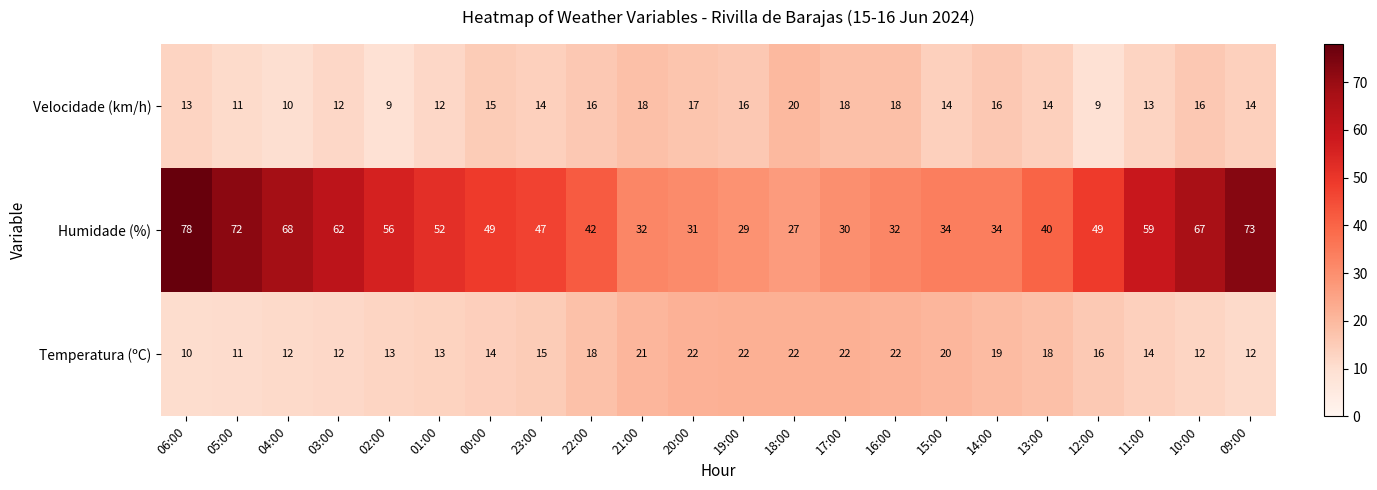

Which series has the largest total across all categories?

Humidade (%)